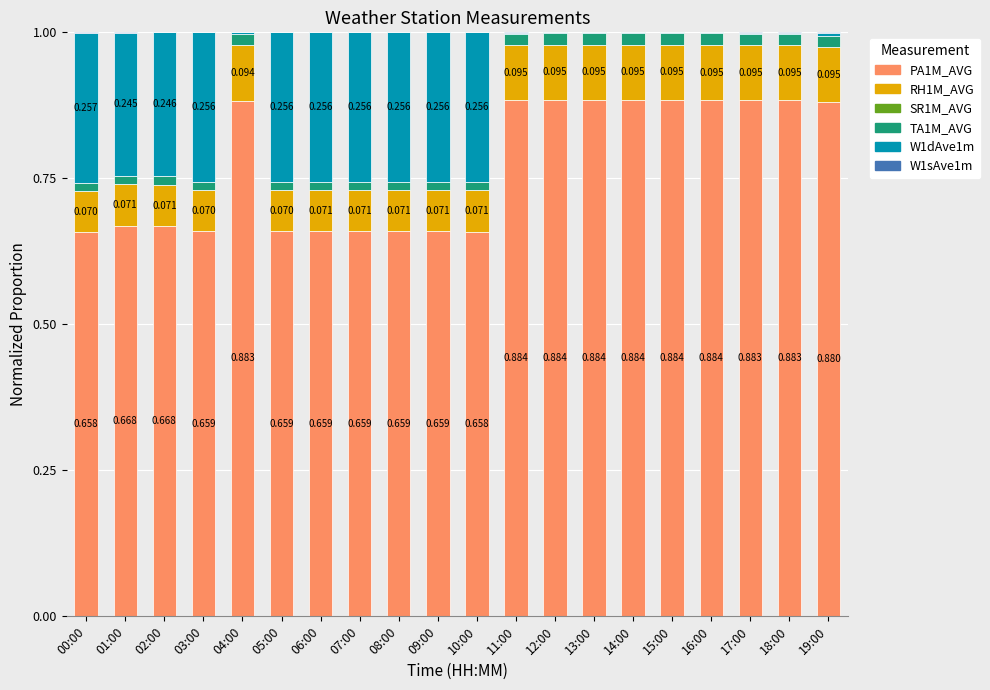

What is the label of the 13th bar from the right?

07:00